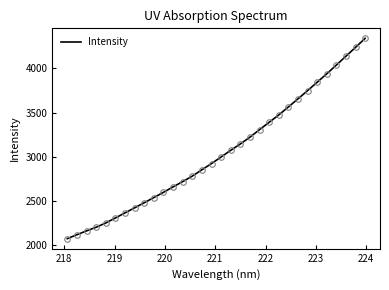

What is the difference between the maximum and minimum values?

2268.4